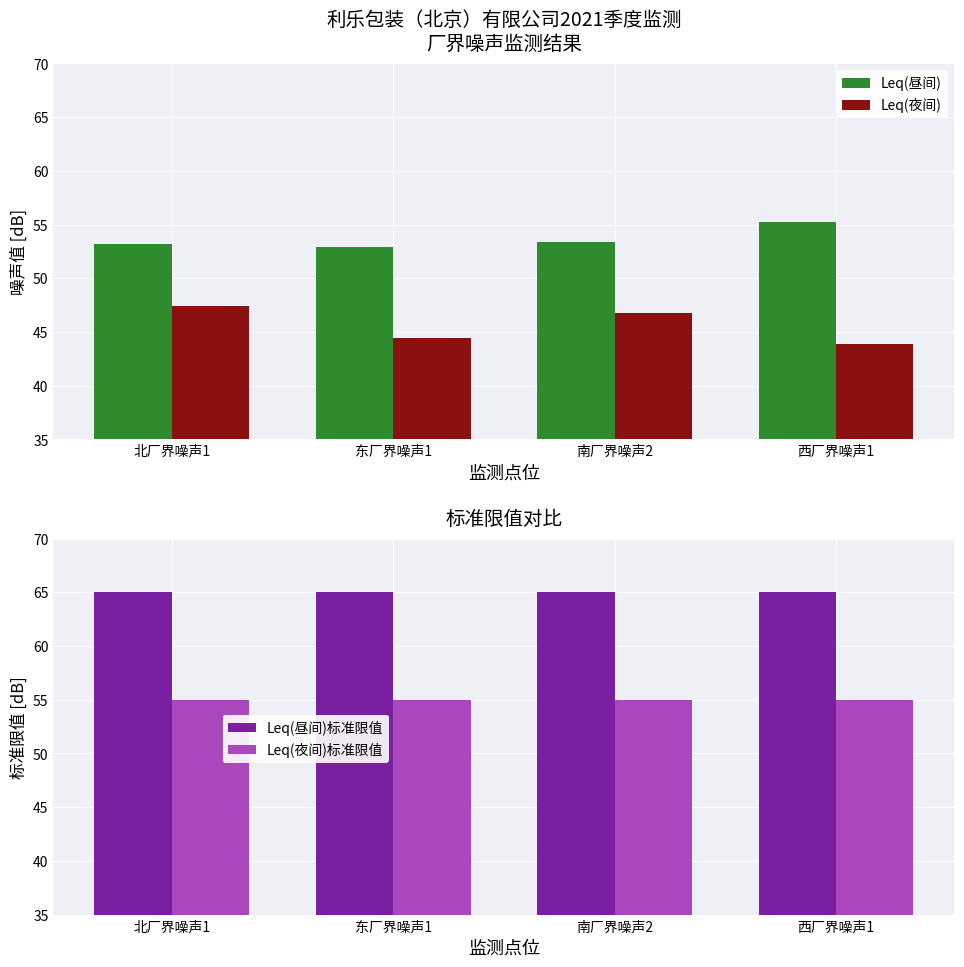

What is the sum of the Leq(昼间)标准限值 values at 东厂界噪声1 and 南厂界噪声2?

130